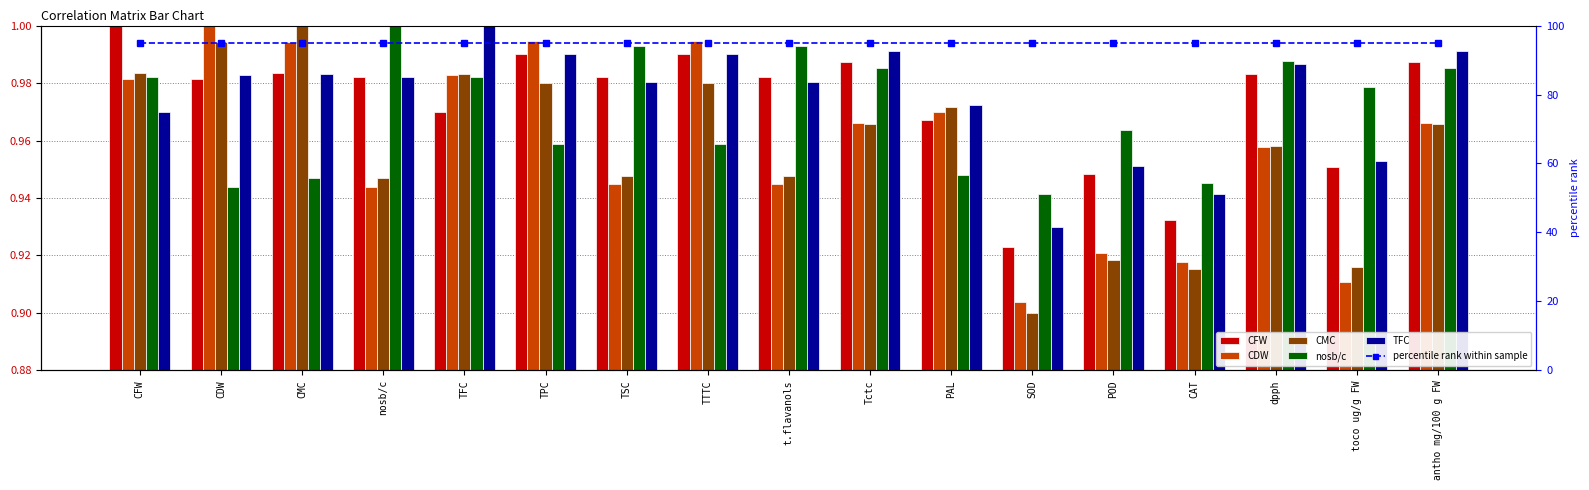

At which category does the chart reach its minimum across all series?

SOD